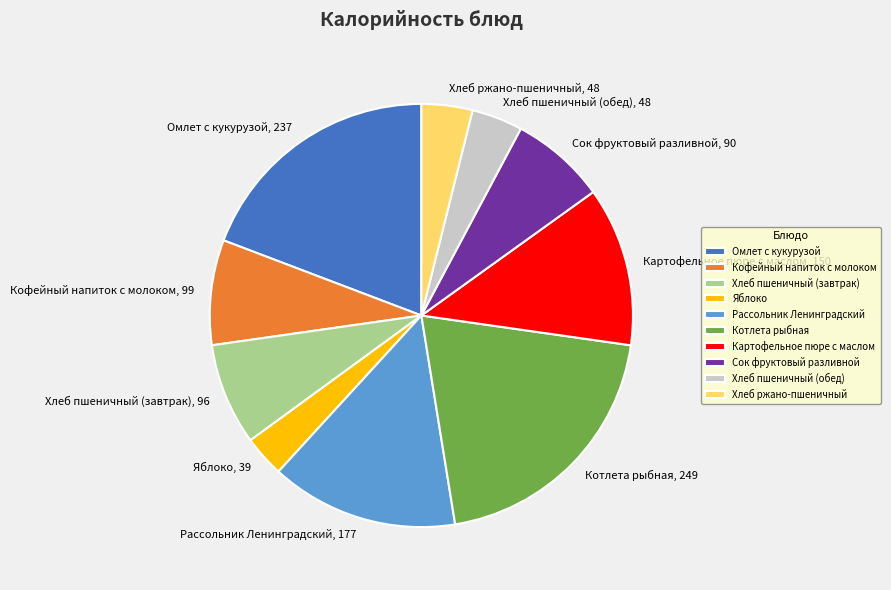

How many segments does this pie chart have?

10